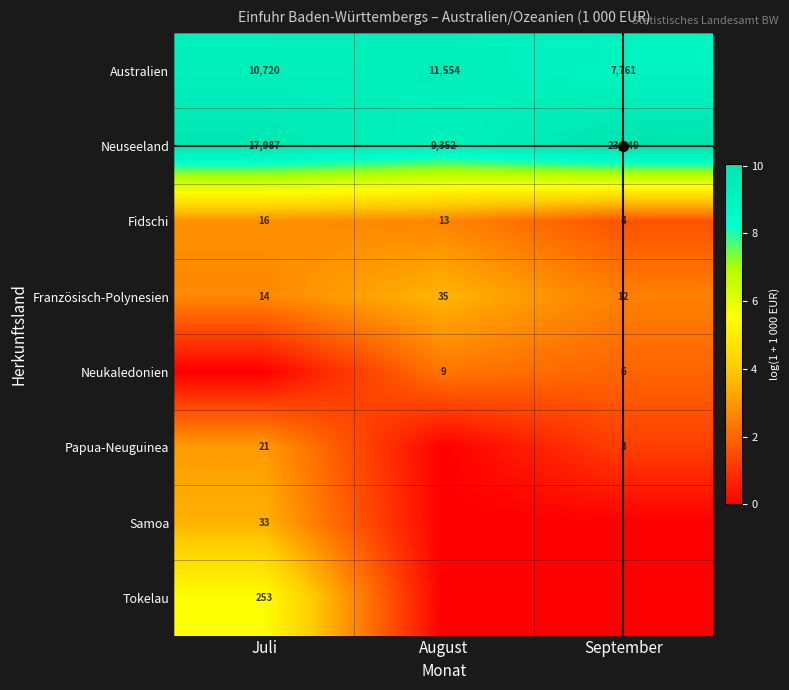

What is the difference between the second highest and minimum values in the Neuseeland series?

8635